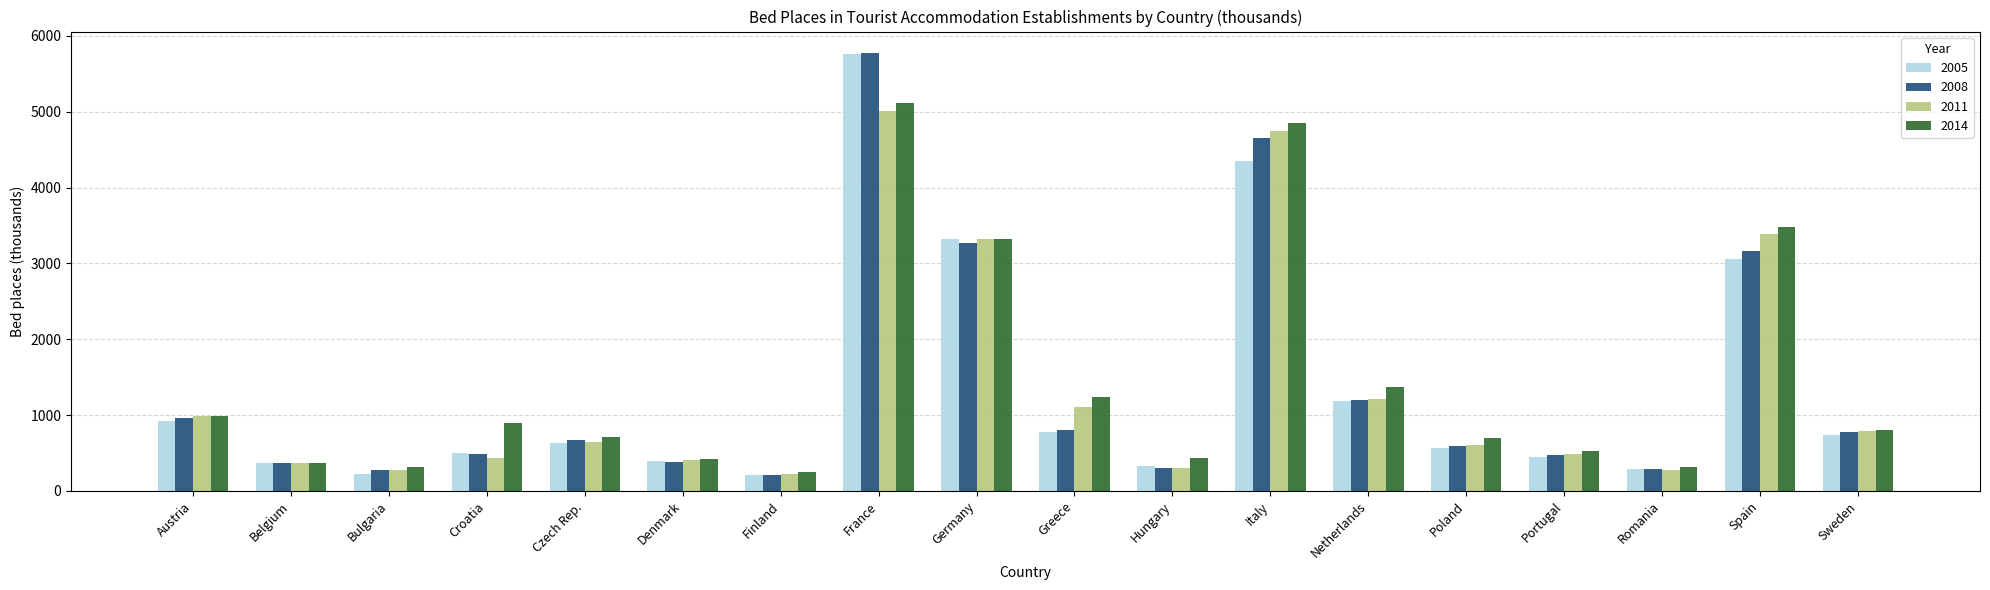

Which series changed the most between Denmark and Germany?

2005